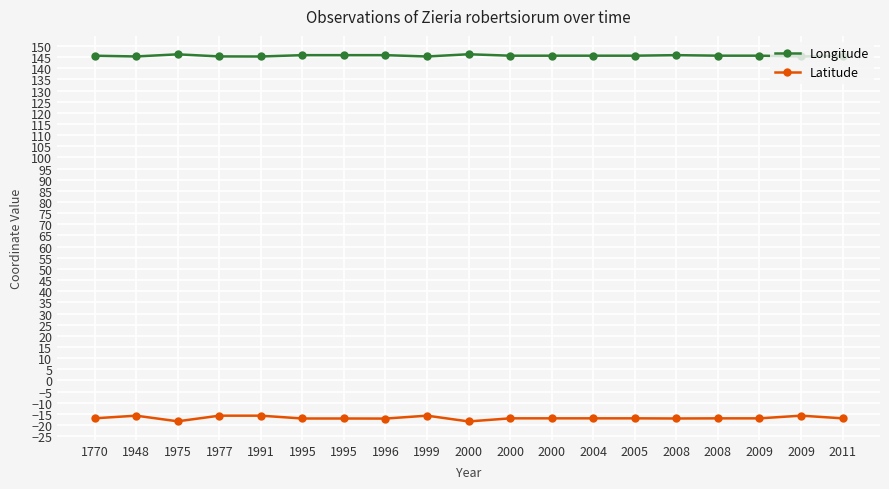

Does the chart have visible grid lines?

Yes